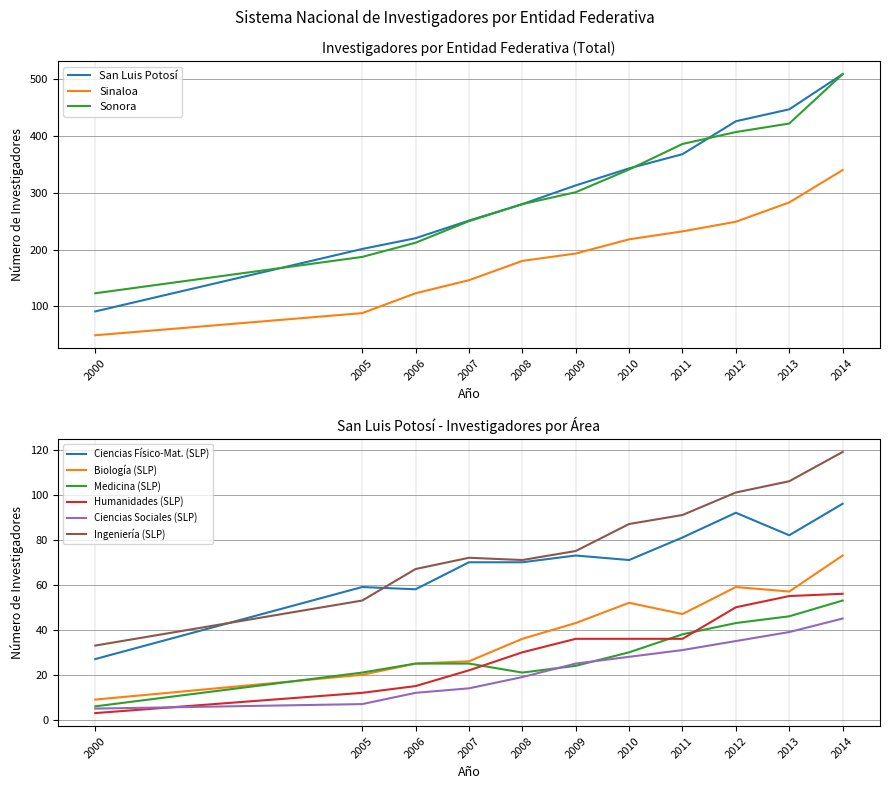

The San Luis Potosí - Ing. series shows 21 at 2007. True or false?

False